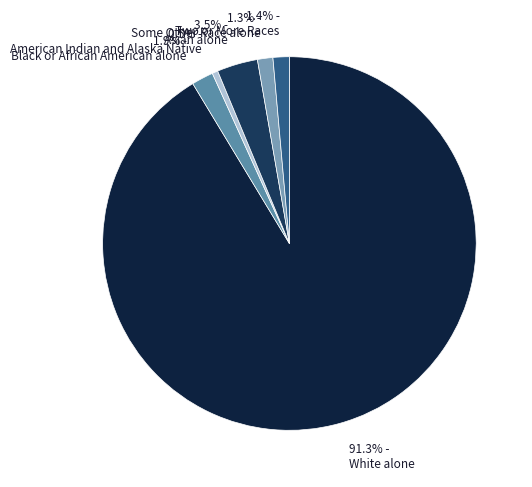

How many segments does this pie chart have?

6